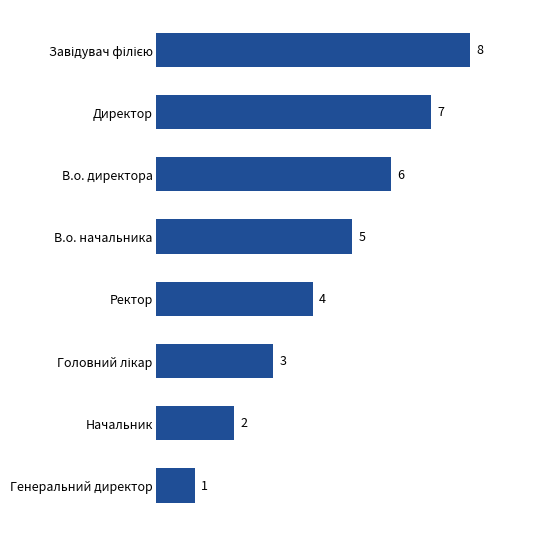

What is the minimum value shown in the chart?

1